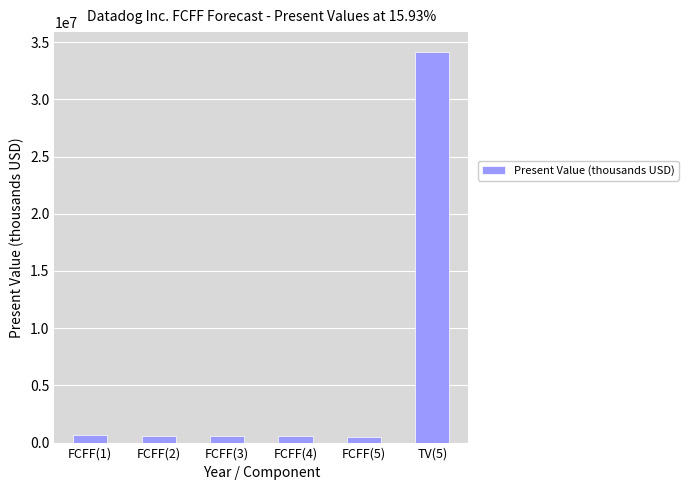

What is the smallest value displayed?

529109